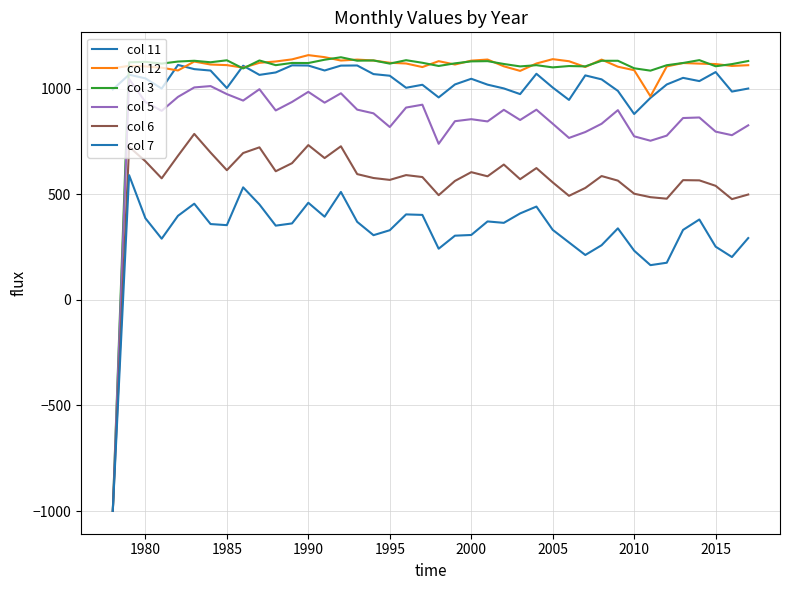

Rank the series by their maximum value, from highest to lowest.

col 12, col 3, col 11, col 5, col 6, col 7